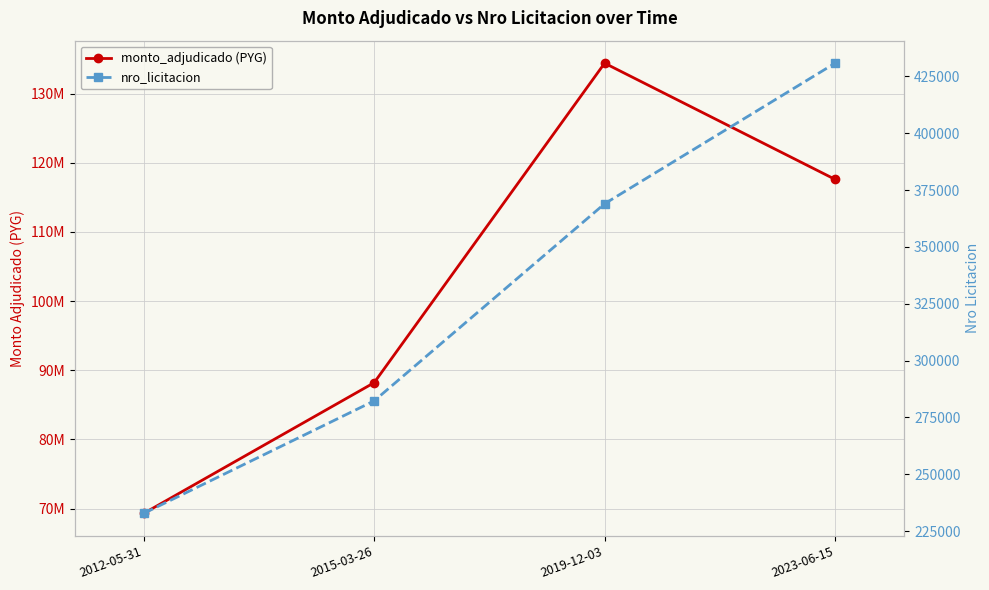

The nro_licitacion series shows 232806 at 2012-05-31. True or false?

True